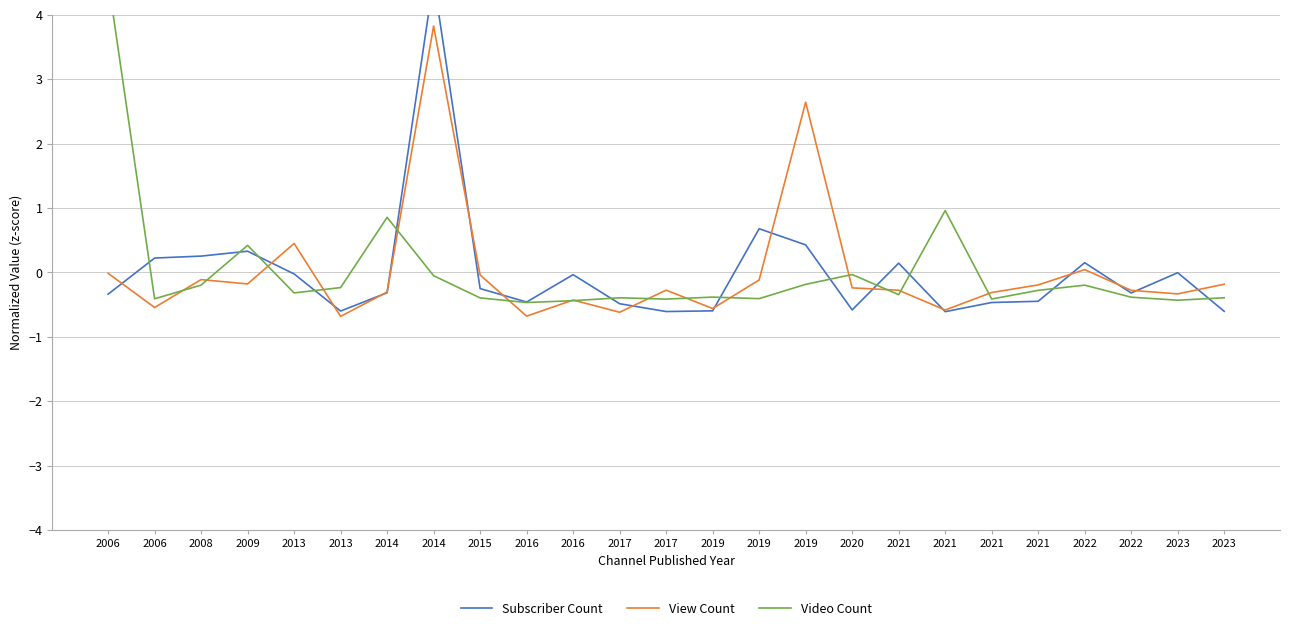

What is the value of the View Count point at the 3rd from the left?

-0.1